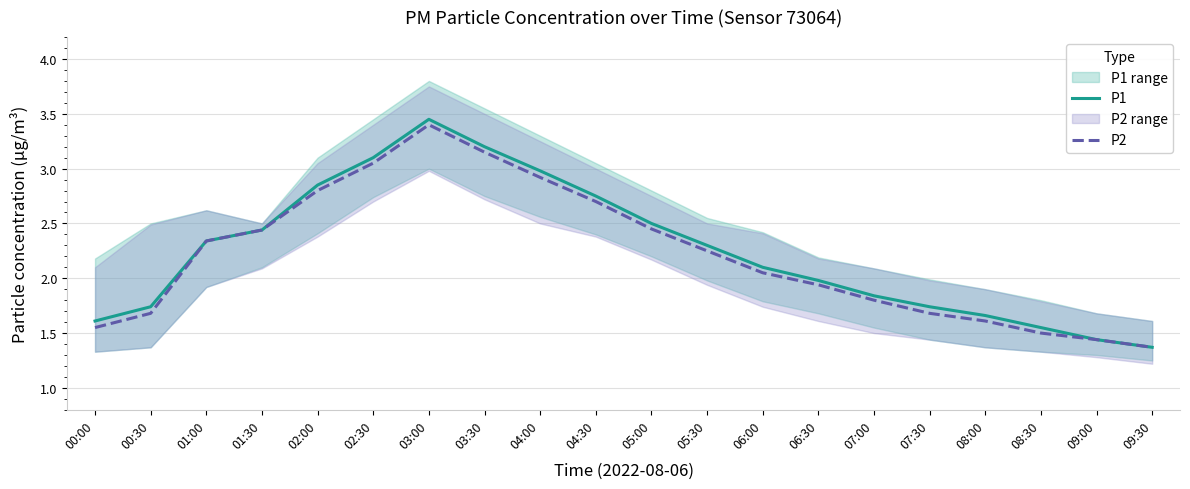

How many values in the P2 series exceed 2?

11